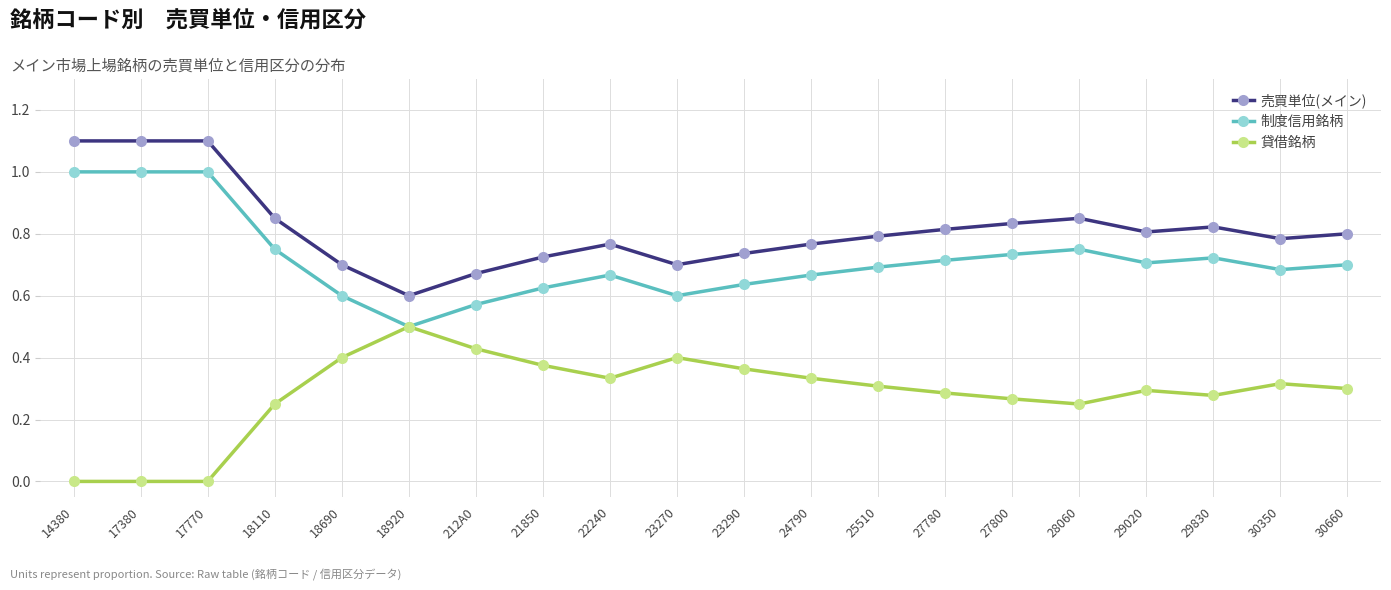

True or false: 制度信用銘柄 has a value of 0.6 at 21850.

True